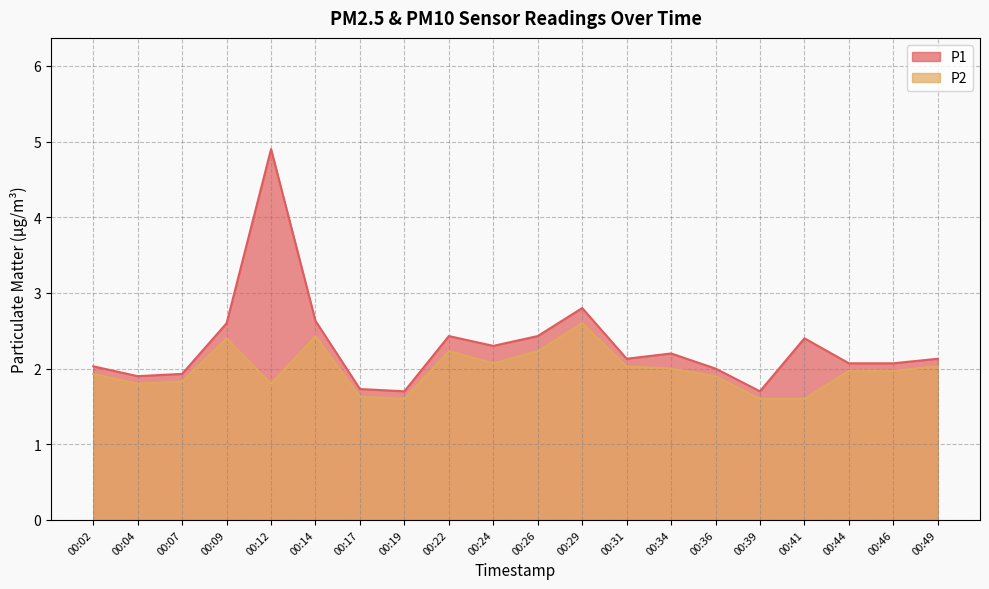

Is it true that P2 equals 3.3 at 00:46?

False